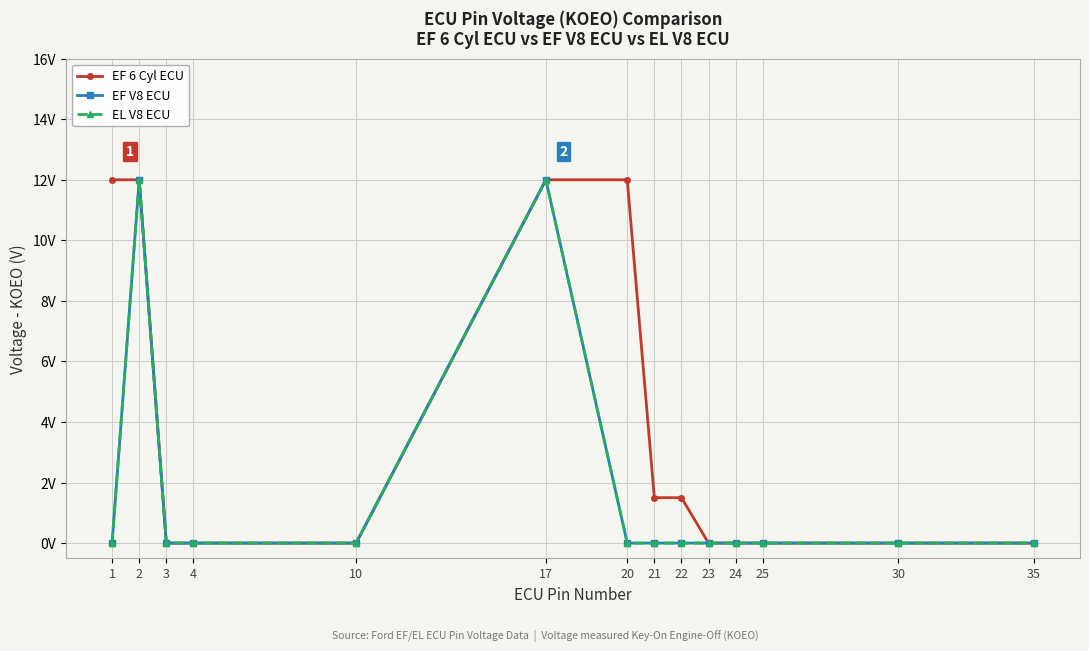

Reading left to right, extract all data points from this chart.

EF 6 Cyl ECU: 1=12.0	2=12.0	3=0.0	4=0.0	10=0.0	17=12.0	20=12.0	21=1.5	22=1.5	23=0.0	24=0.0	25=0.0	30=0.0	35=0.0
EF V8 ECU: 1=0.0	2=12.0	3=0.0	4=0.0	10=0.0	17=12.0	20=0.0	21=0.0	22=0.0	23=0.0	24=0.0	25=0.0	30=0.0	35=0.0
EL V8 ECU: 1=0.0	2=12.0	3=0.0	4=0.0	10=0.0	17=12.0	20=0.0	21=0.0	22=0.0	23=0.0	24=0.0	25=0.0	30=0.0	35=0.0